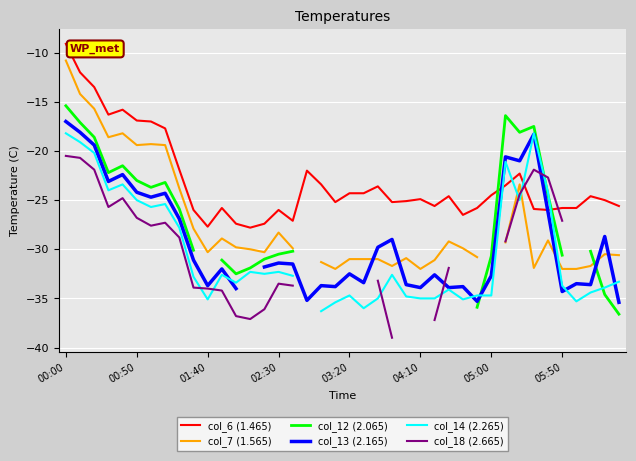

Where is col_12 (2.065) nearest to the value -26?

8